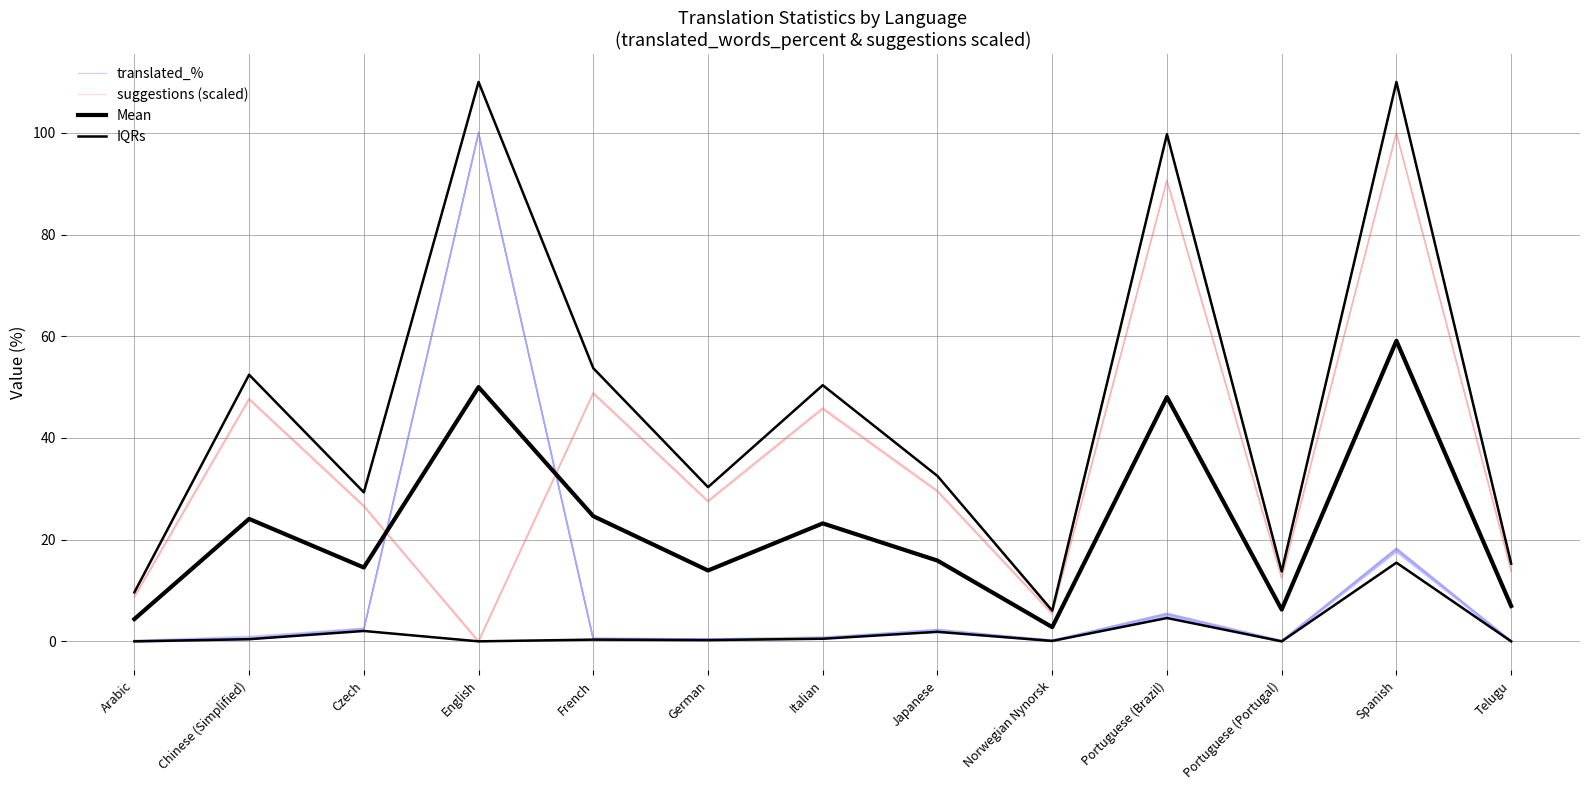

Does the chart display data point markers on the line(s)?

No